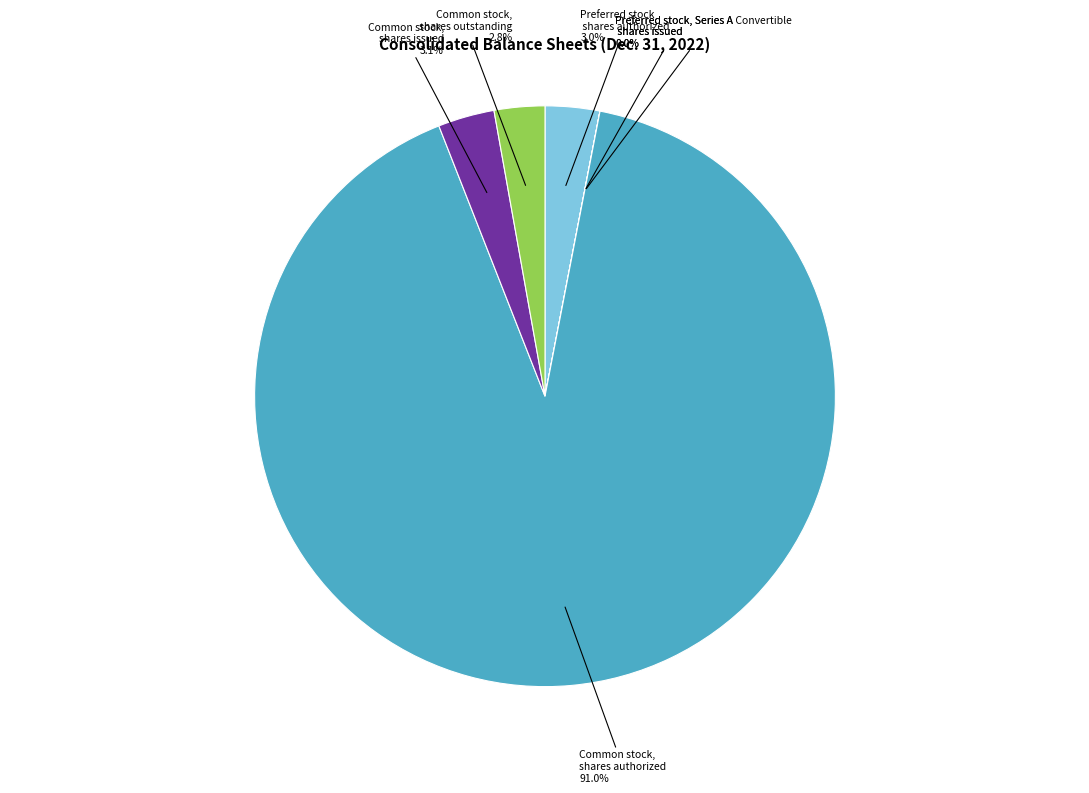

Is there a majority slice in this chart?

Yes